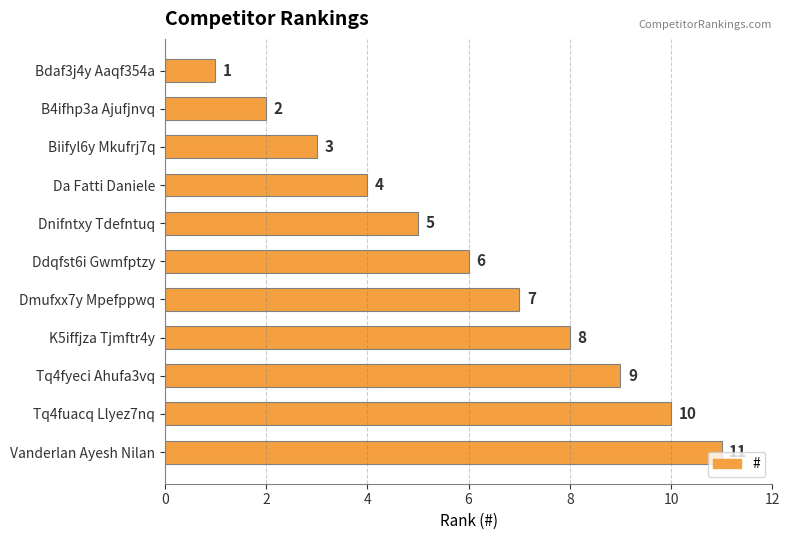

What is the change in value from Da Fatti Daniele to Ddqfst6i Gwmfptzy?

+2